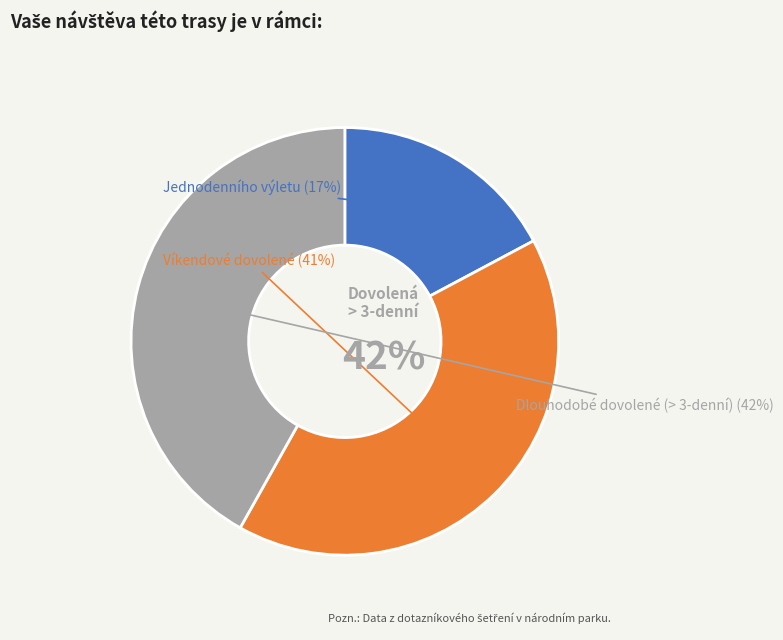

To the nearest percent, what is the average slice percentage?

33%